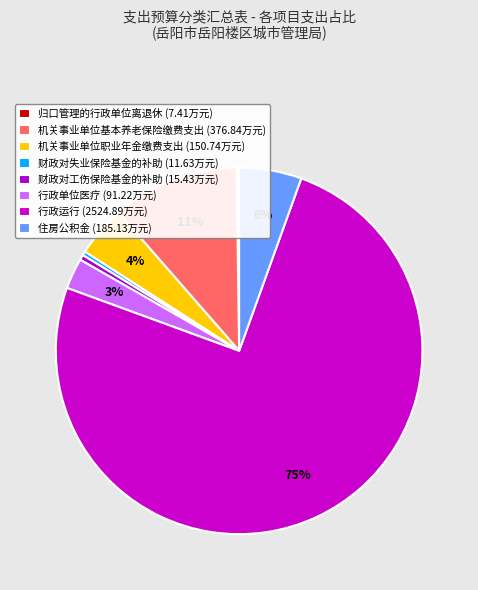

What percentage is the 行政单位医疗 slice, to the nearest percent?

3%